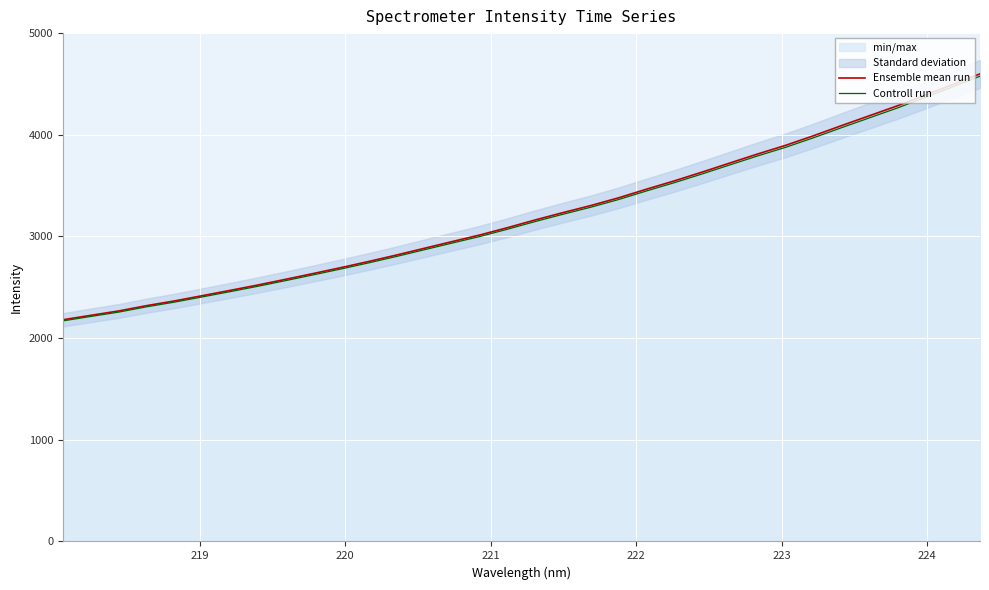

What is the lowest value of the Ensemble mean run series?

2180.4